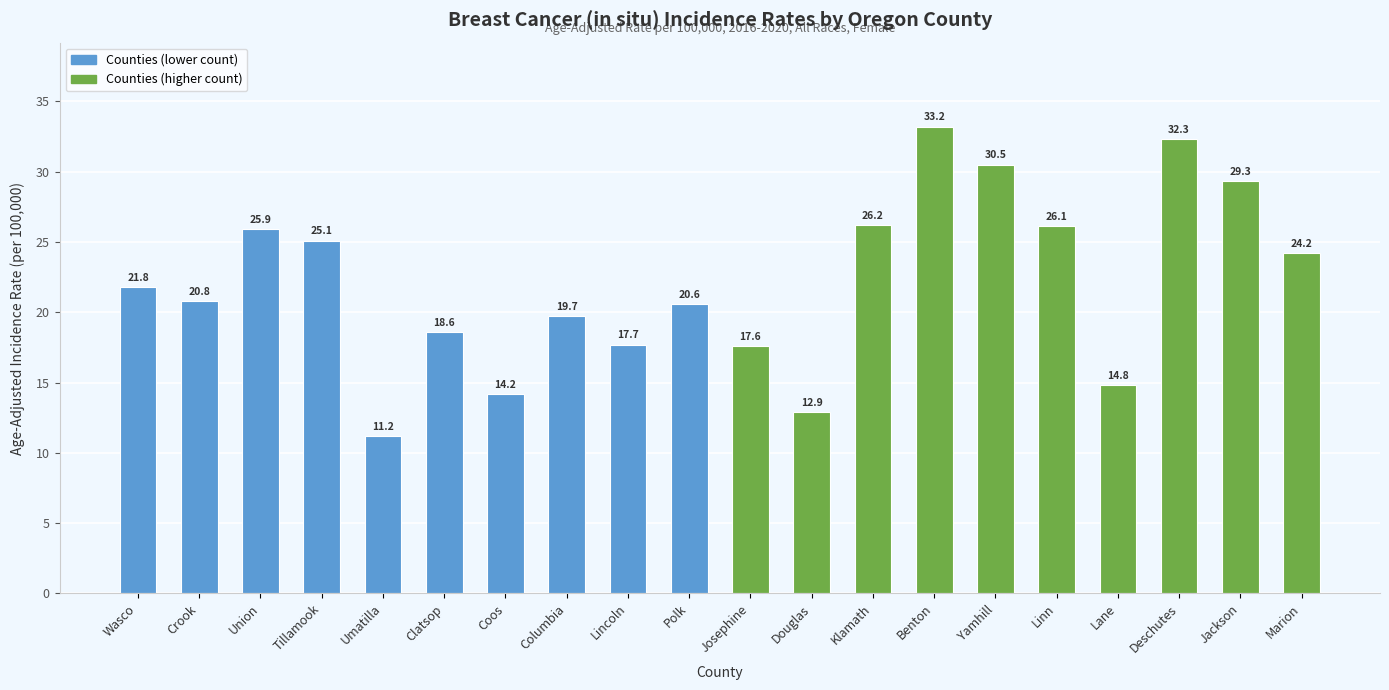

What is the value of the 14th bar from the left?

33.2